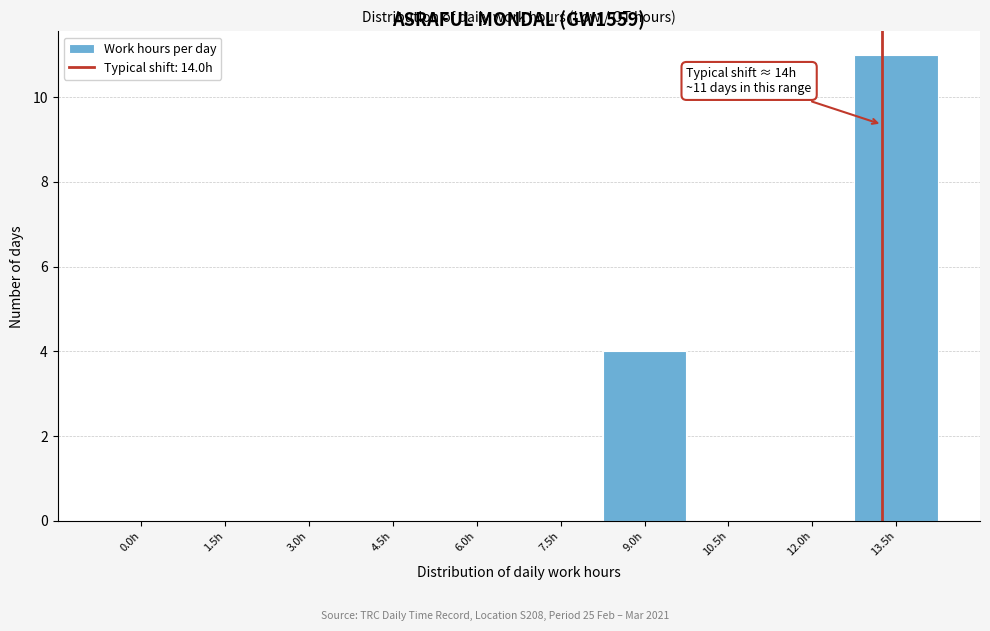

Reading right to left, extract all data points from this chart.

13.5h=11	12.0h=0	10.5h=0	9.0h=4	7.5h=0	6.0h=0	4.5h=0	3.0h=0	1.5h=0	0.0h=0